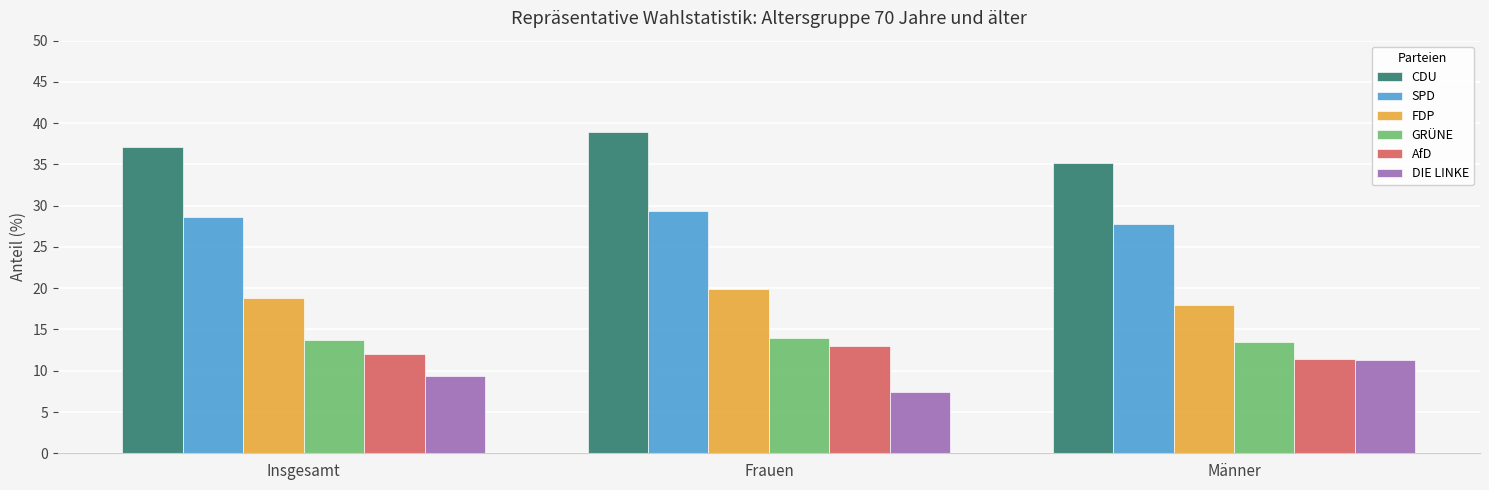

At how many categories does at least one series exceed 24?

3